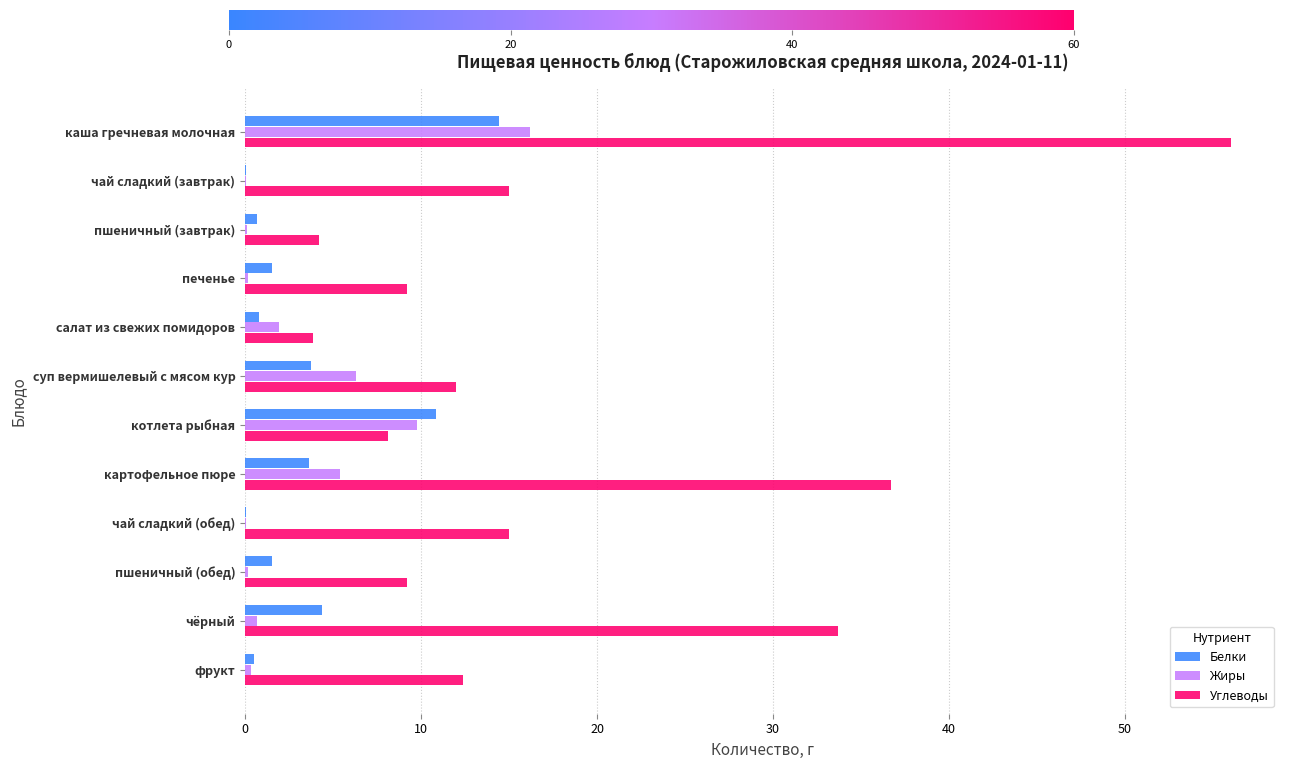

Where is Углеводы nearest to the value 29?

чёрный